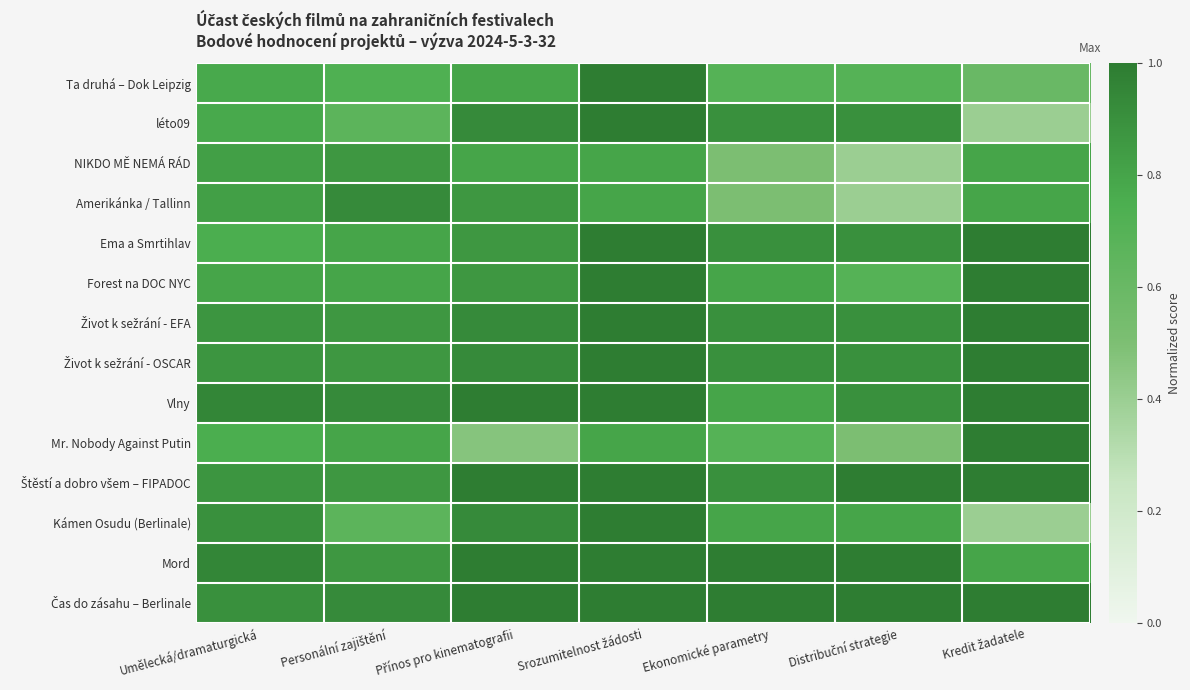

Rank the series by their maximum value, from highest to lowest.

Ta druhá – Dok Leipzig, léto09, Ema a Smrtihlav, Forest na DOC NYC, Život k sežrání - EFA, Život k sežrání - OSCAR, Vlny, Mr. Nobody Against Putin, Štěstí a dobro všem – FIPADOC, Kámen Osudu (Berlinale), Mord, Čas do zásahu – Berlinale, Amerikánka / Tallinn, NIKDO MĚ NEMÁ RÁD